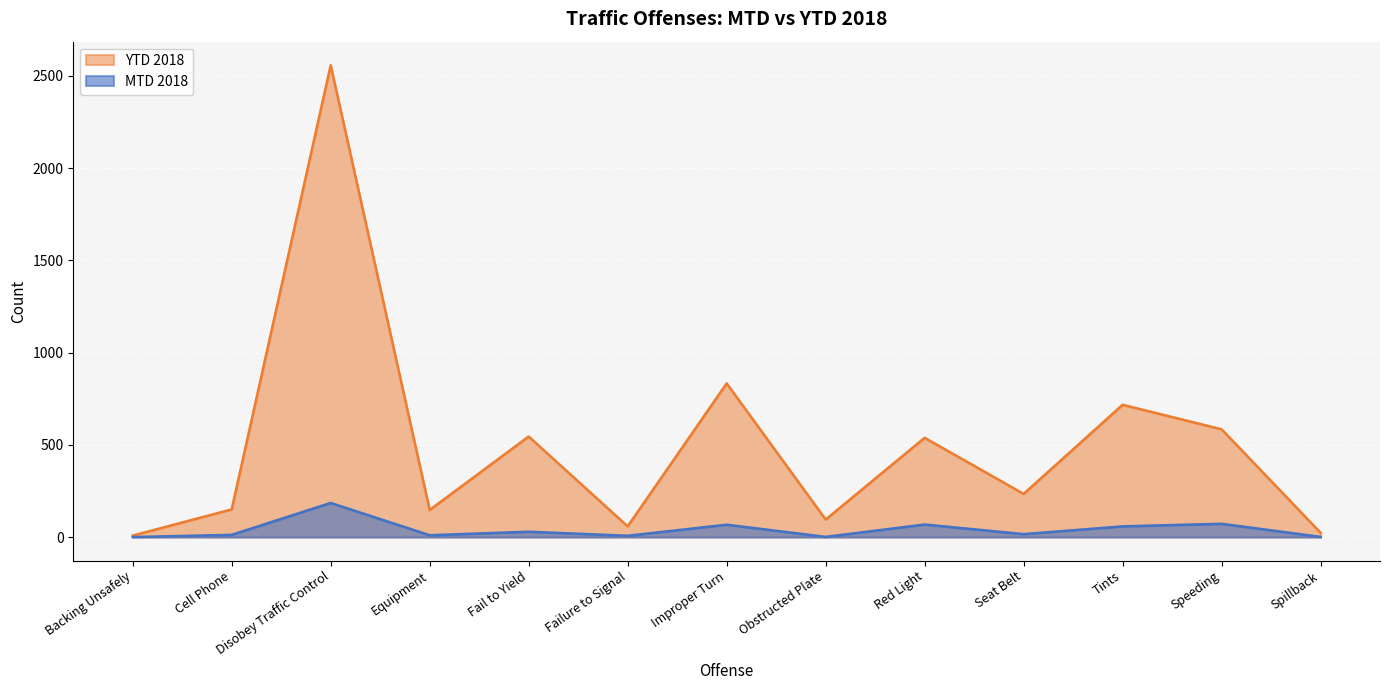

What is the highest value of the MTD 2018 series?

185